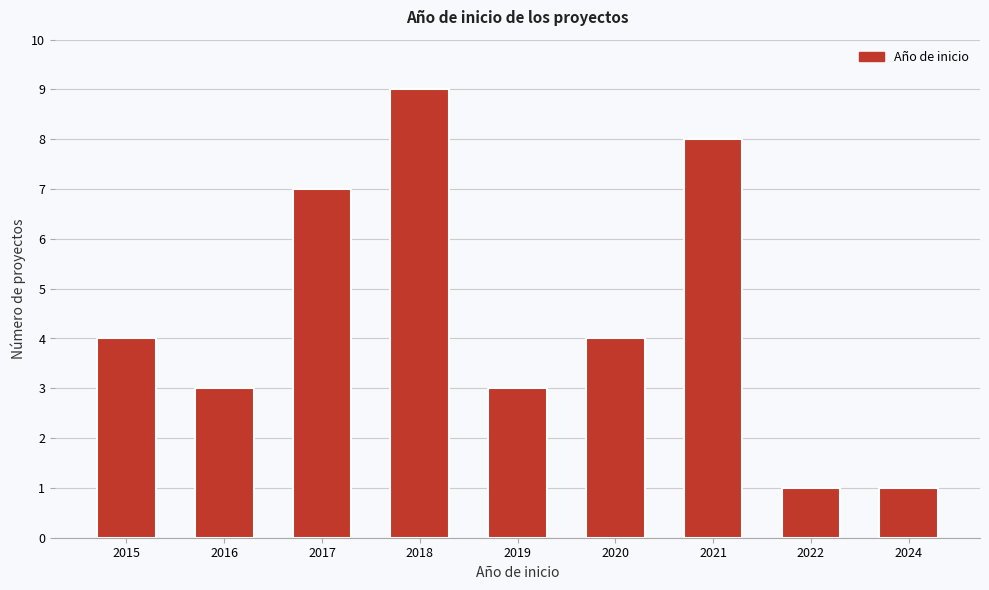

Reading left to right, what are all the values shown in this chart?

2015=4	2016=3	2017=7	2018=9	2019=3	2020=4	2021=8	2022=1	2024=1